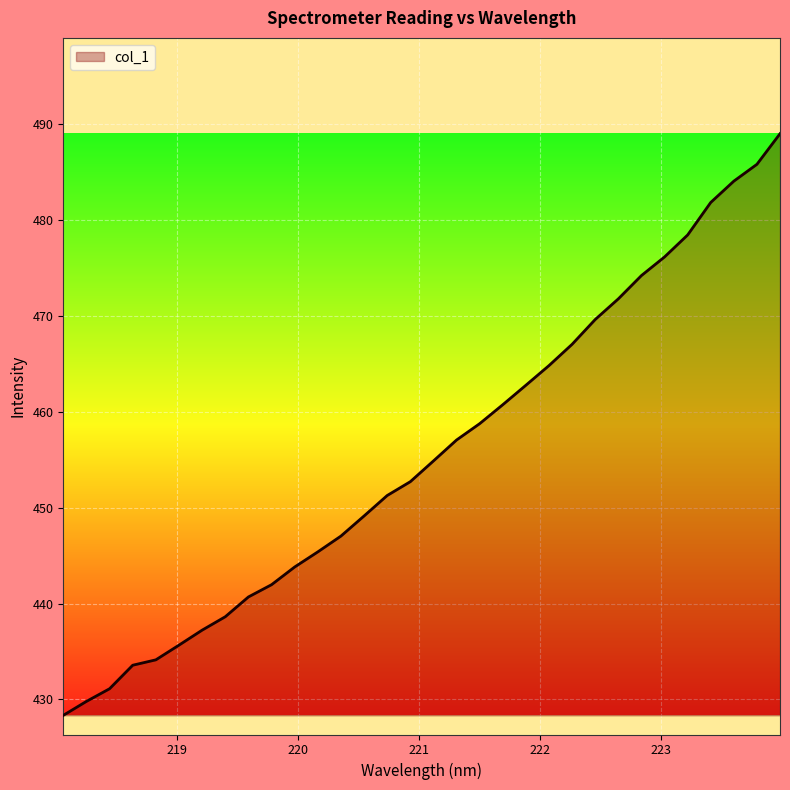

How many values exceed 454?

16